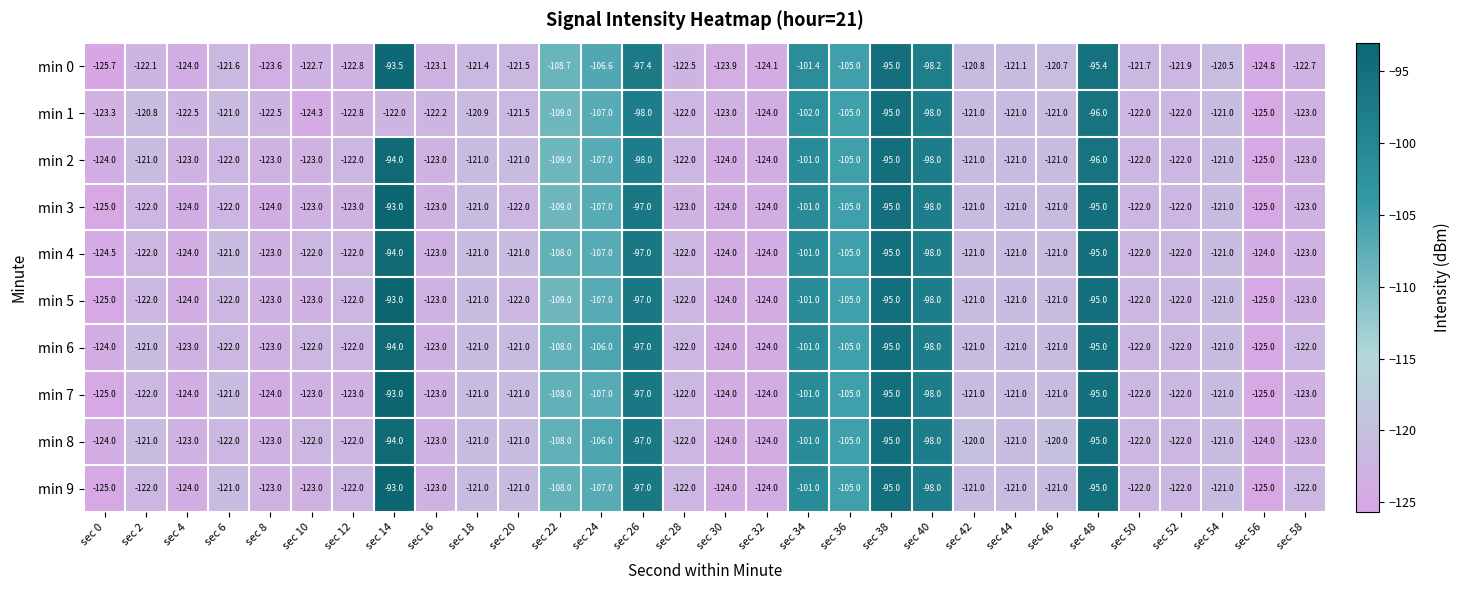

How many distinct data groups are displayed?

10